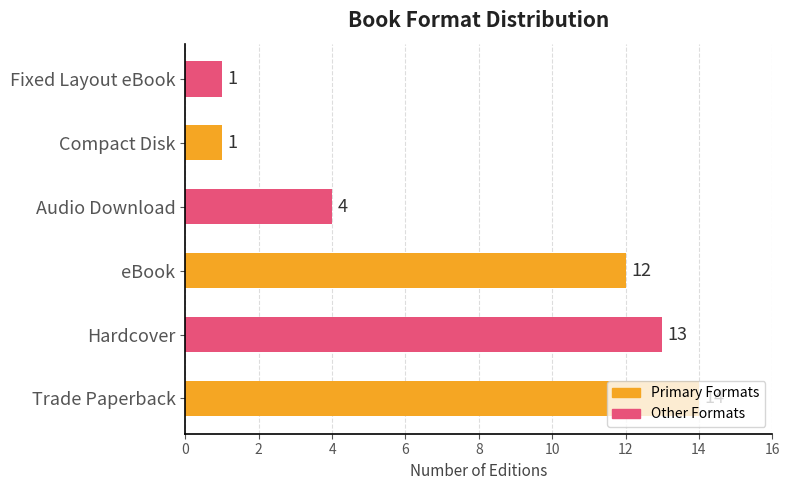

Approximately how many times larger is the value at Trade Paperback compared to Audio Download?

3.5